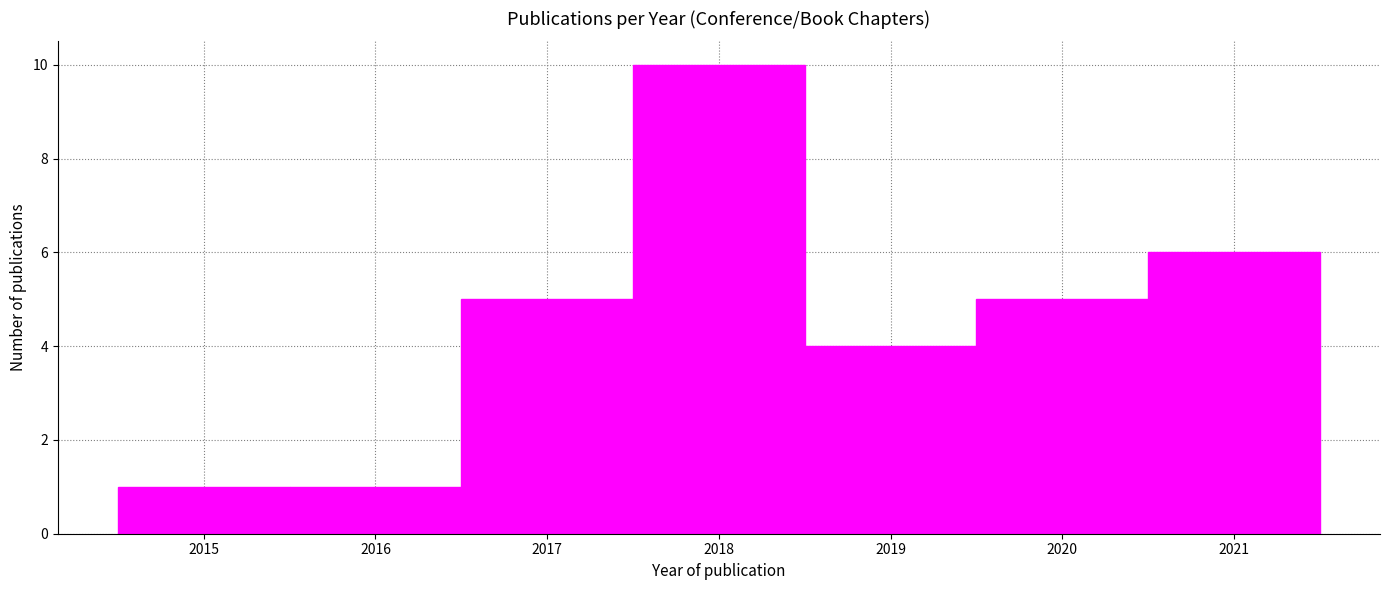

Over which range of the x-axis is the bar tallest?

2017.5 to 2018.5